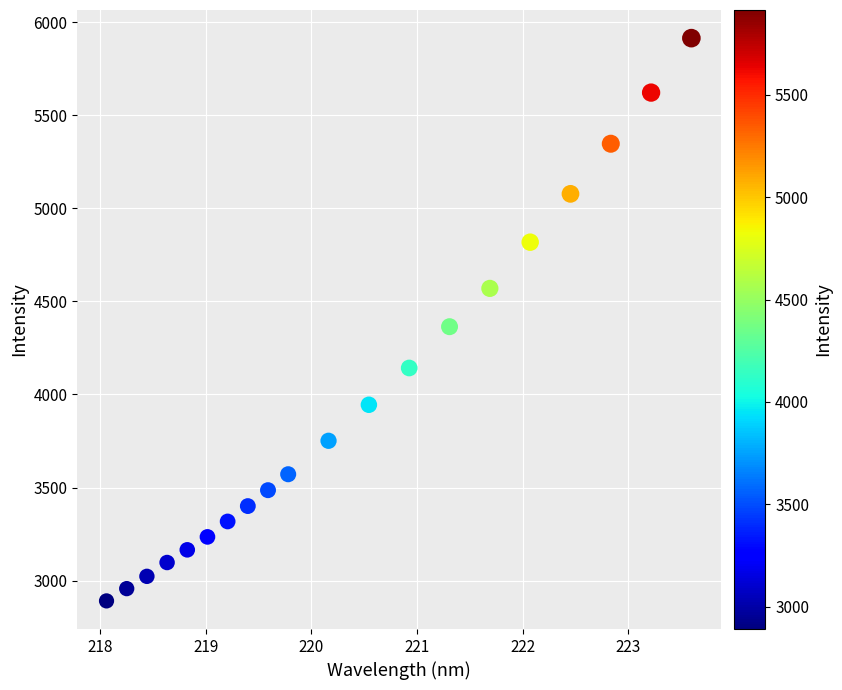

What is the range of Y values (max minus min)?

3023.3